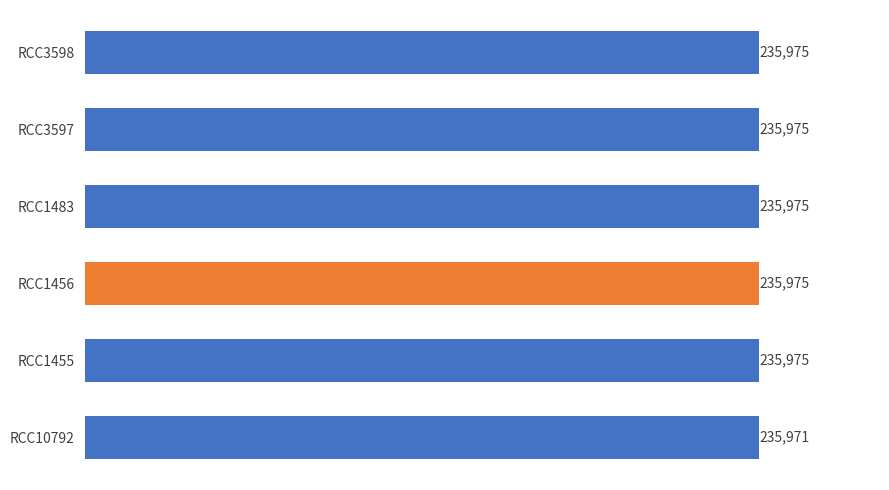

Read the value at RCC1455.

235975